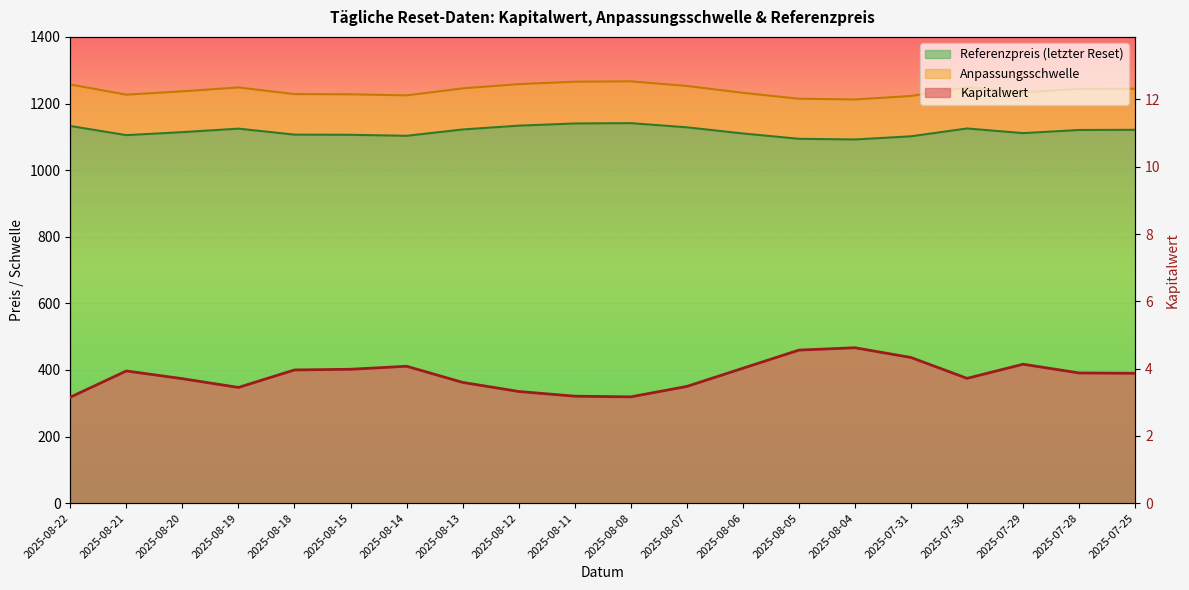

Is it true that Kapitalwert equals 4.8 at 2025-08-12?

False